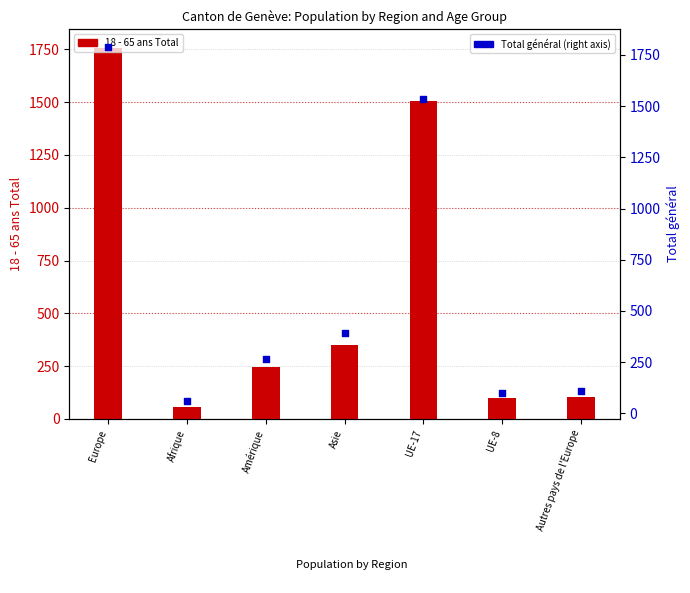

Which series reaches the maximum Y coordinate?

Total général